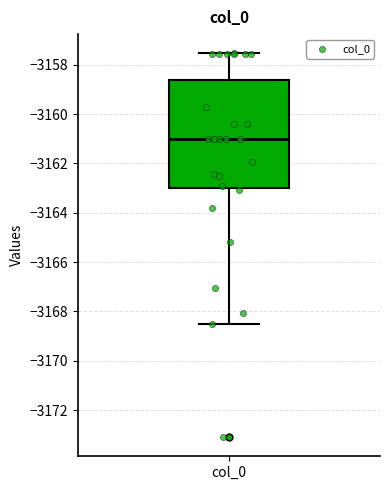

Transcribe this box plot: give where the median line is, the range the box spans, and where the two whiskers end, as read against the y-axis. The values are not printed on the chart, so give them approximately, as read against the axis.

median -3161.0, box -3163.0 to -3158.6, whiskers -3168.6 to -3157.6